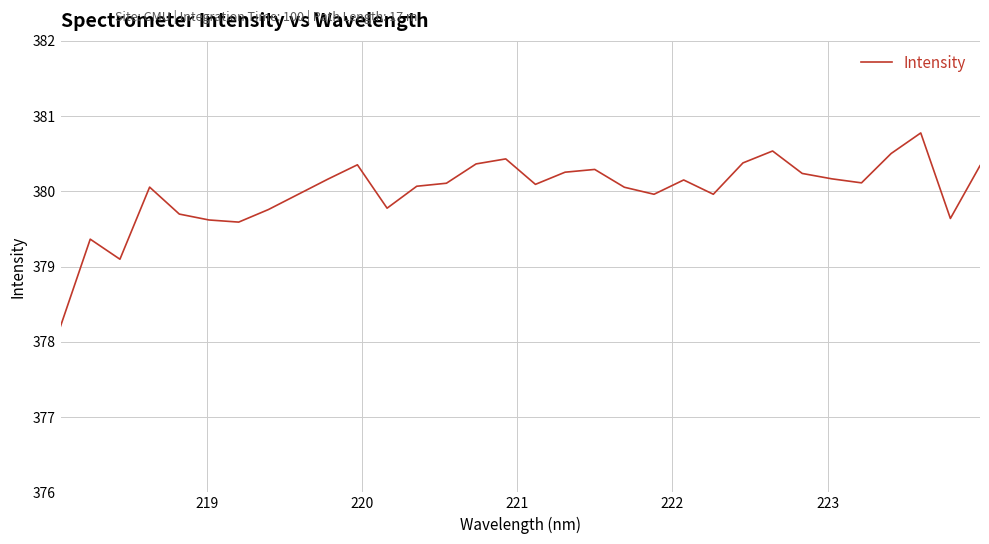

True or false: there are more than 0 points higher than both neighbors.

True